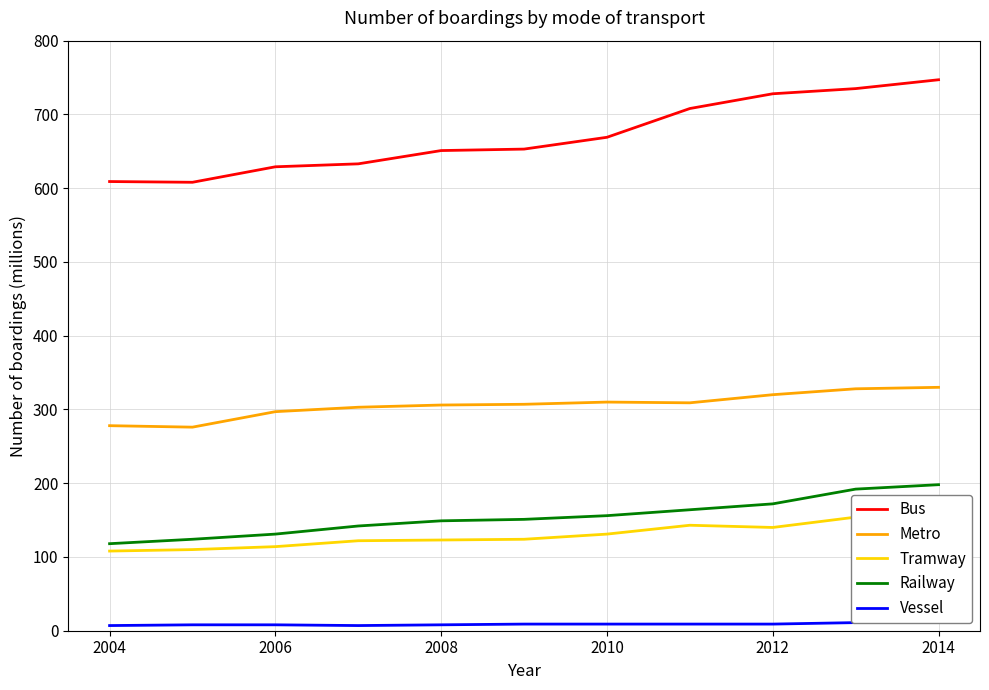

How many lines are shown in the chart?

5